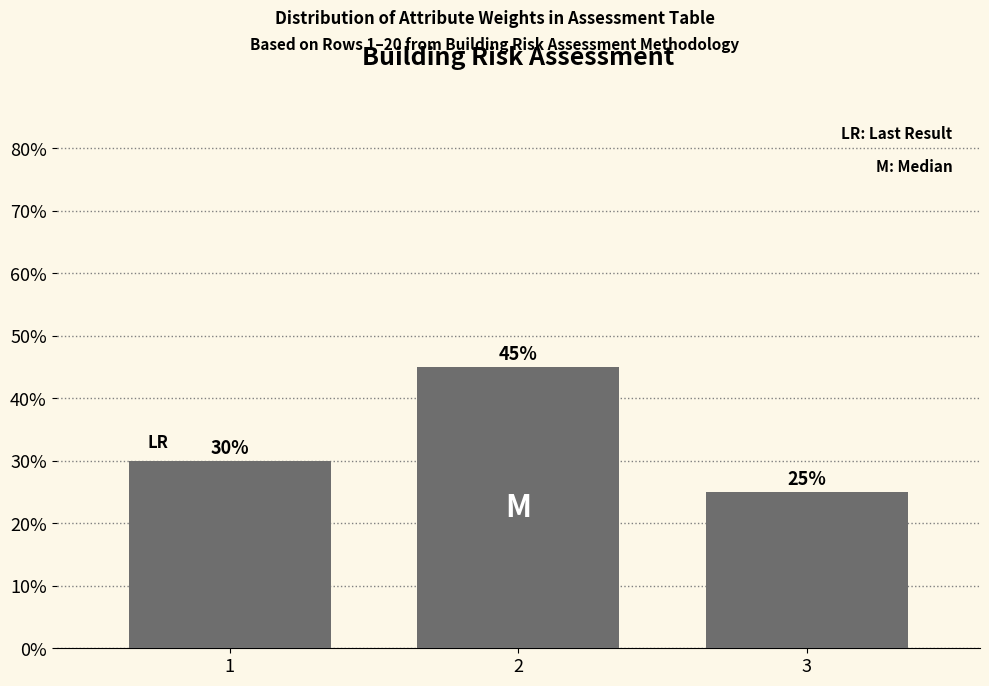

Reading left to right, extract all data points from this chart.

1=30	2=45	3=25